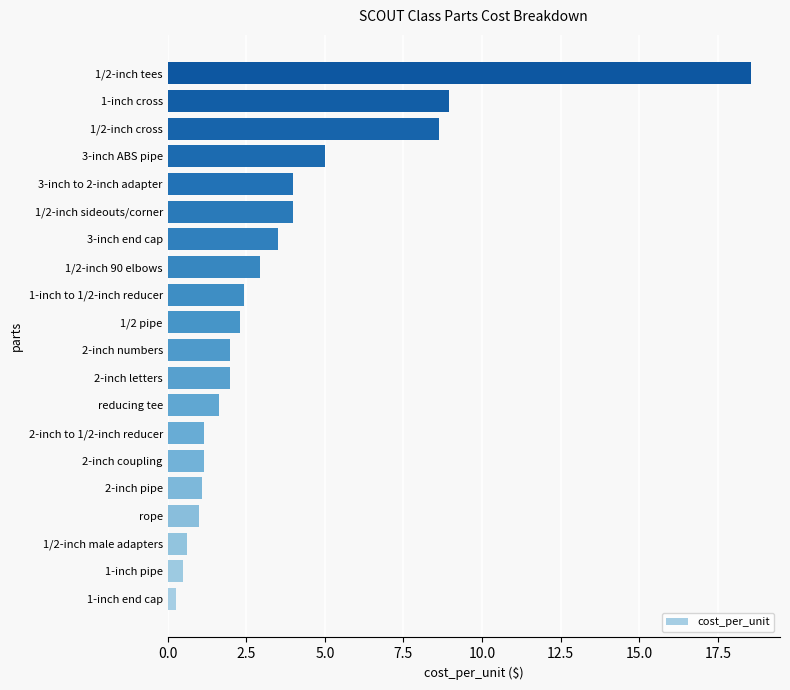

True or false: the data shows 2.9 at 1/2-inch 90 elbows.

True